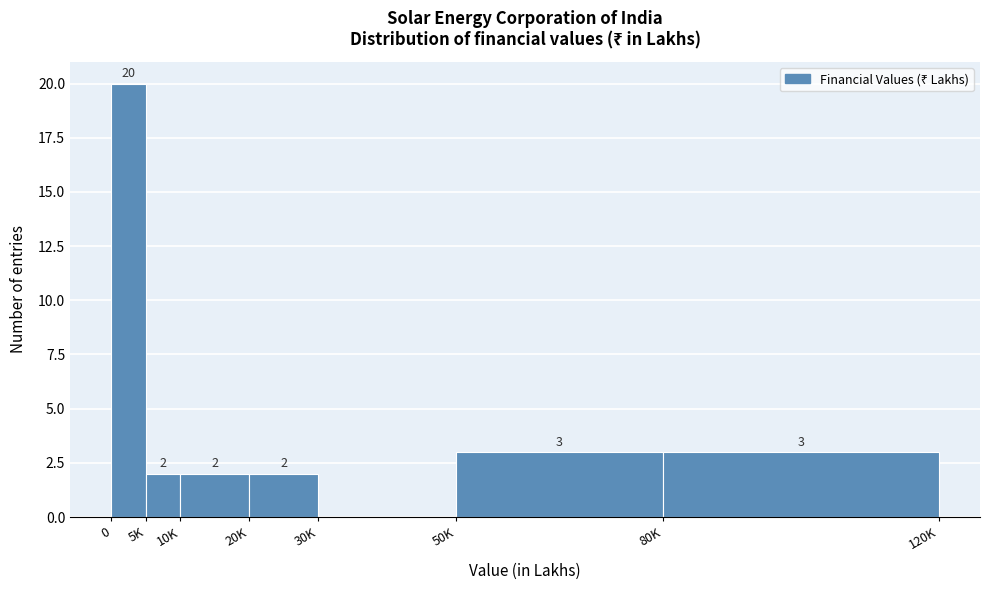

Reading right to left, list all the values displayed in this chart.

80K=3	50K=3	30K=0	20K=2	10K=2	5K=2	0=20